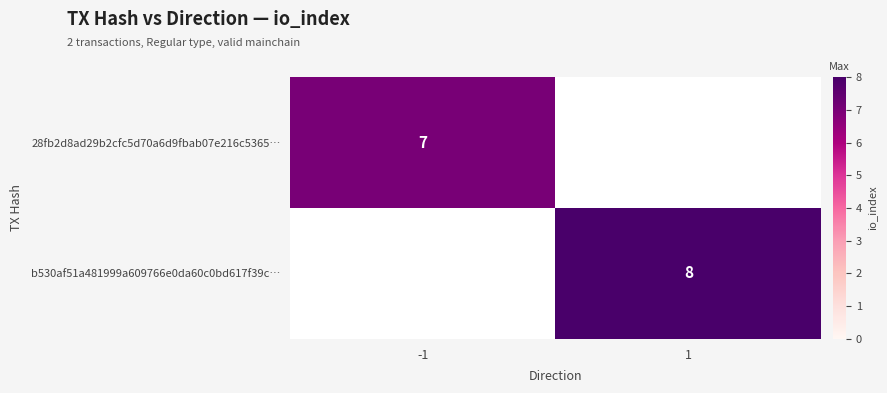

How many series are shown in this chart?

2